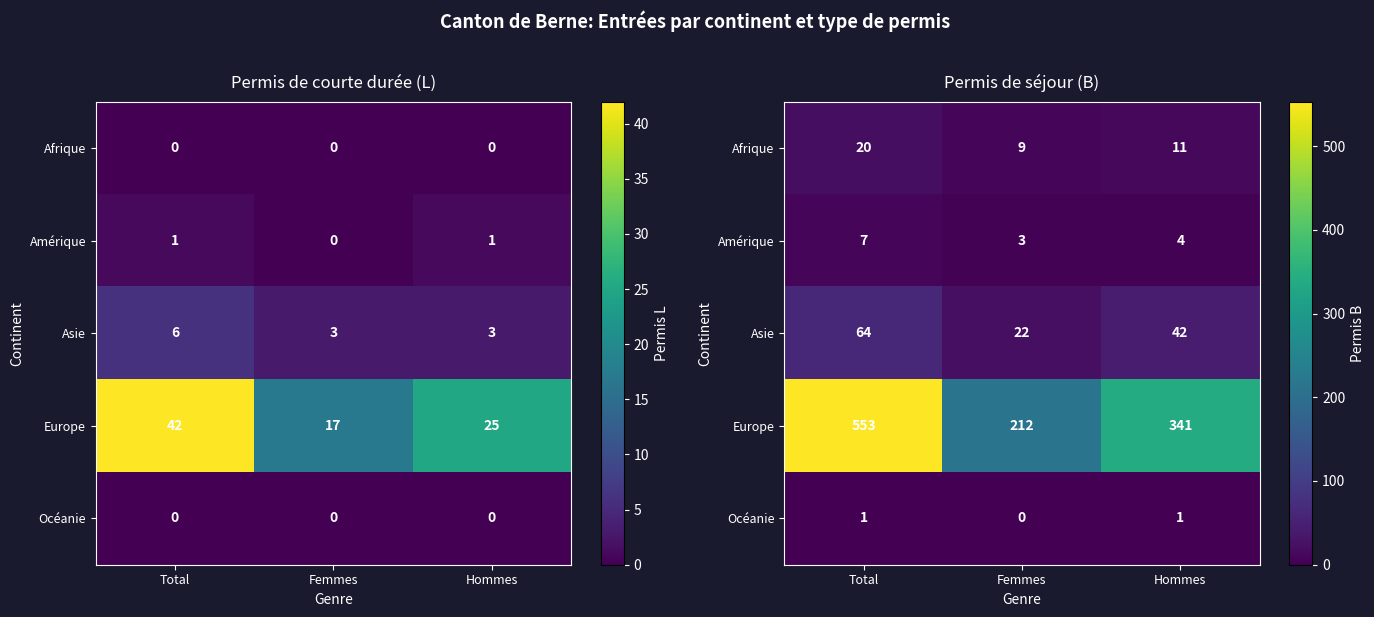

At which label does Asie reach its peak?

Total